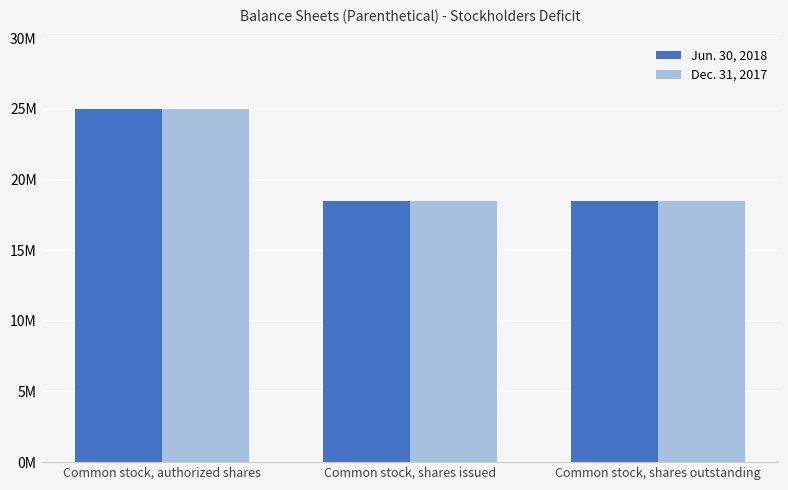

At which label does Jun. 30, 2018 reach its peak?

Common stock, authorized shares